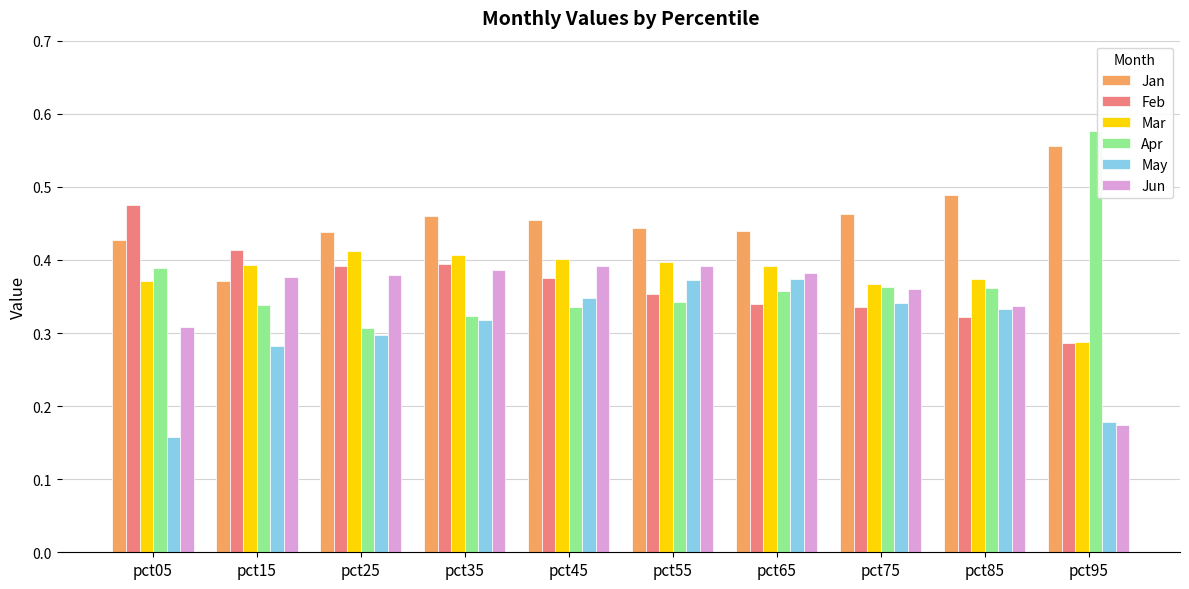

What is the sum of all May values?

3.0